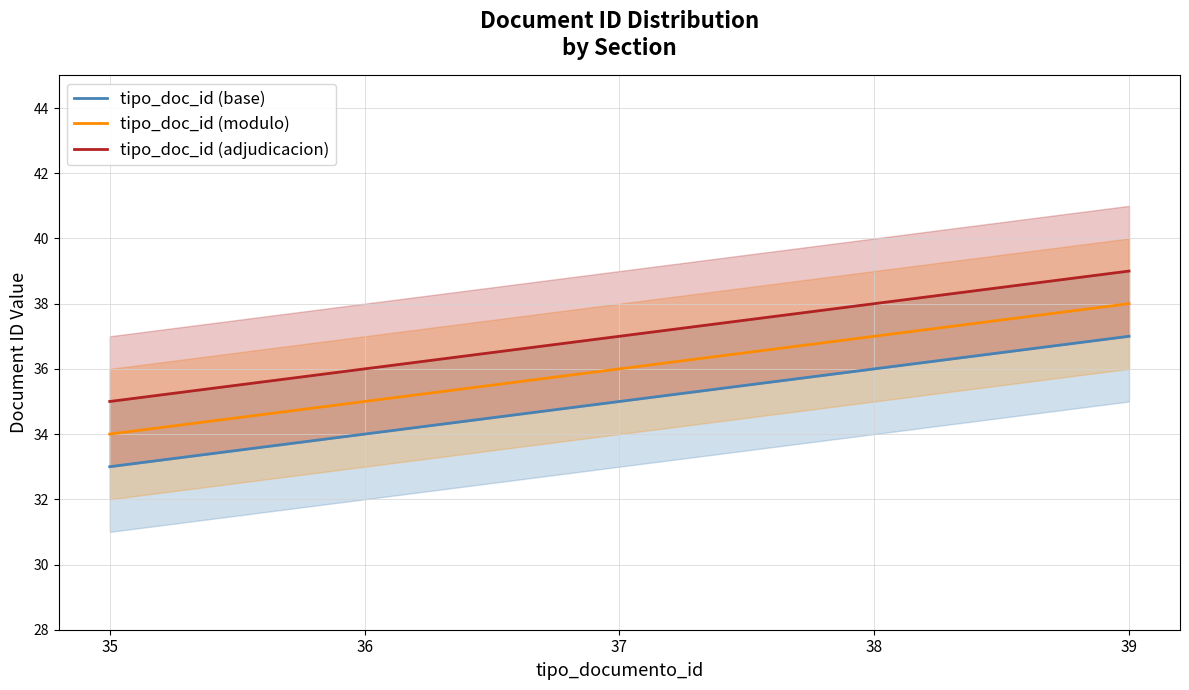

True or false: tipo_doc_id (modulo) and tipo_doc_id (base) cross at least once.

False